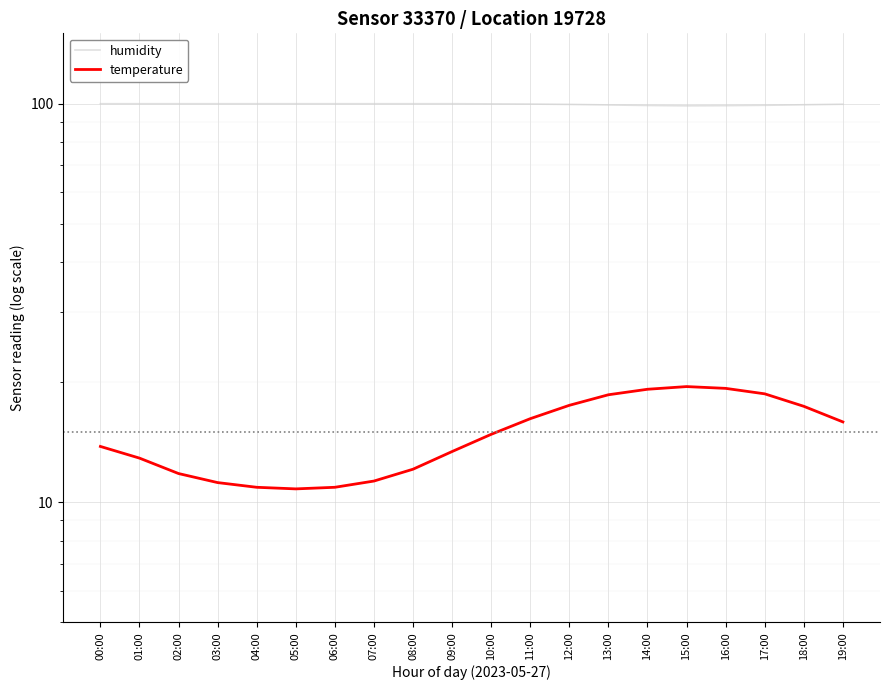

What is the maximum value for temperature?

19.5